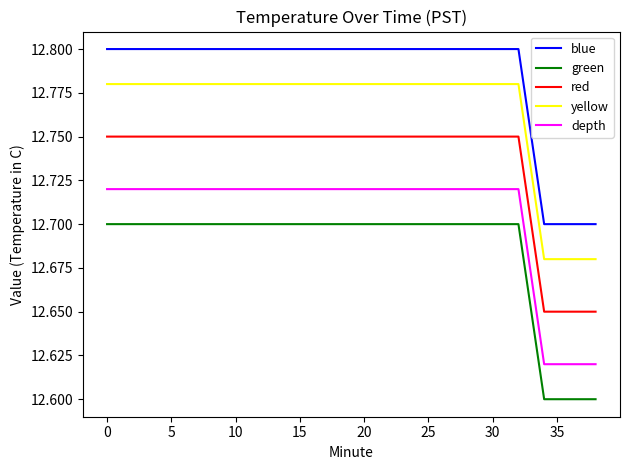

Rank the series by their maximum value, from lowest to highest.

green, depth, red, yellow, blue